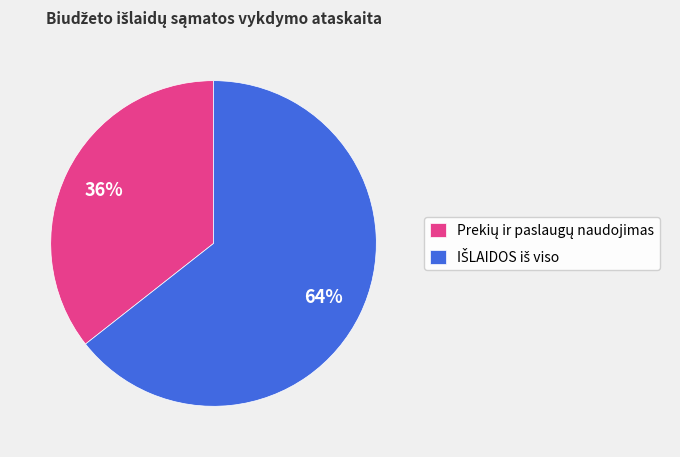

To the nearest percent, what is the average slice percentage?

50%